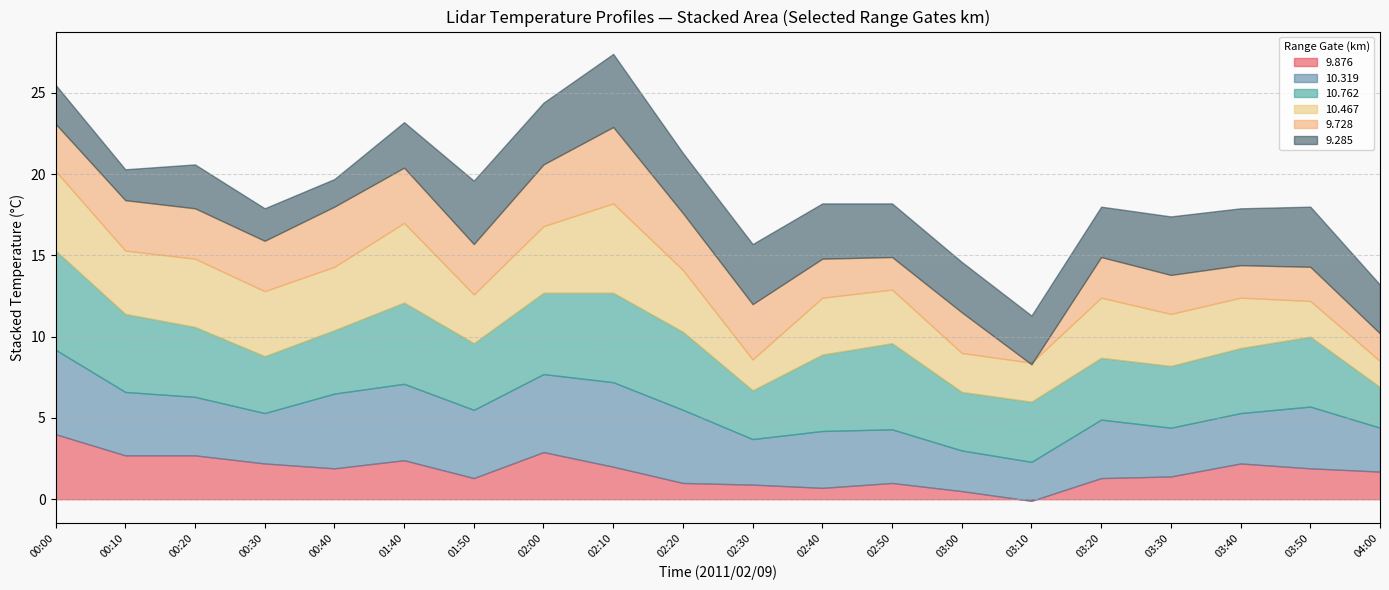

True or false: 9.285 has a value of 1.7 at 2011/02/09 02:20.

False